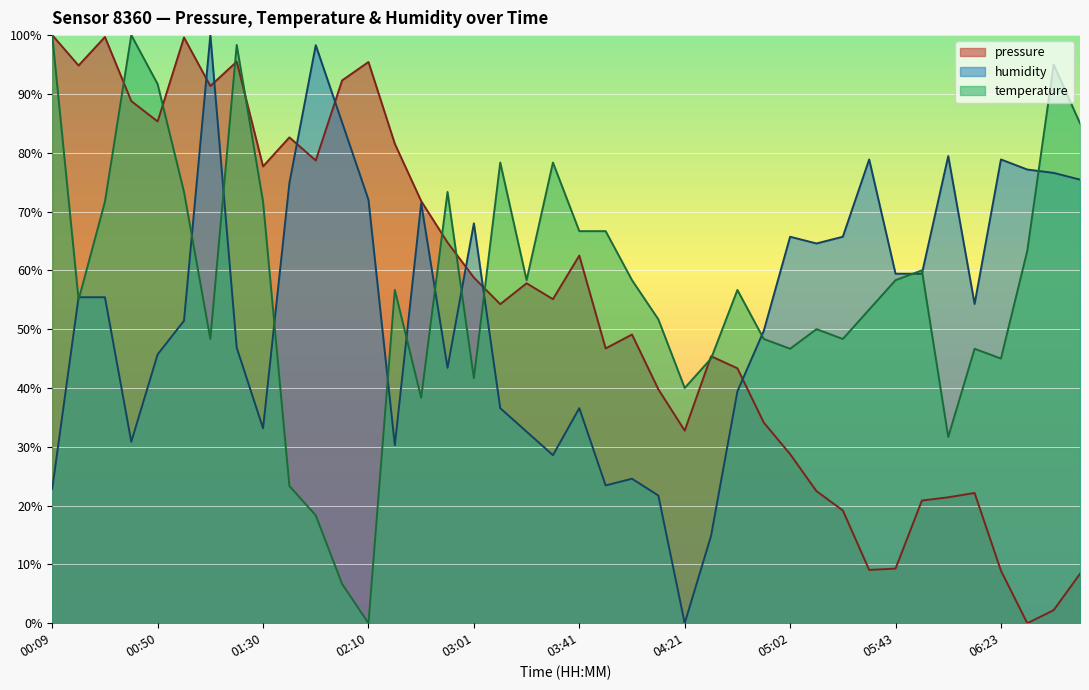

Where is the first local minimum for pressure?

00:19